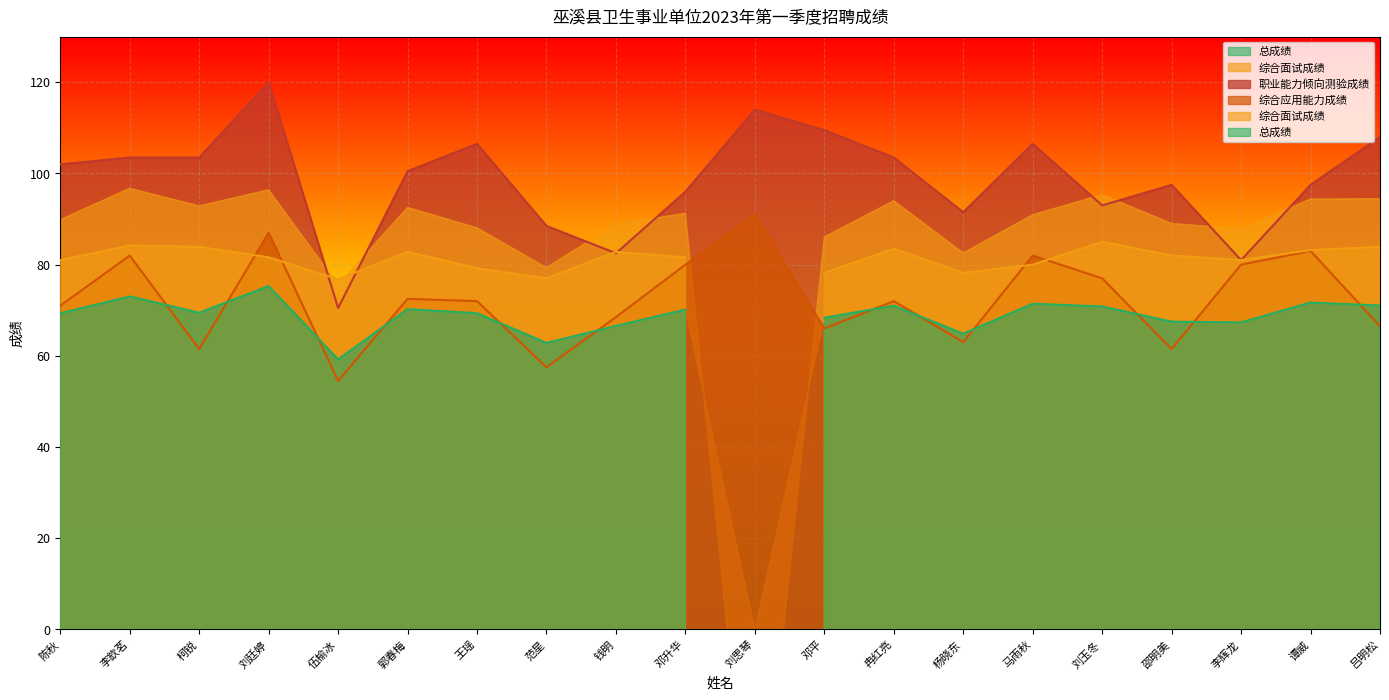

Is the value of 综合应用能力成绩 at 杨晓东 greater than the value of 职业能力倾向测验成绩 at 范星?

No